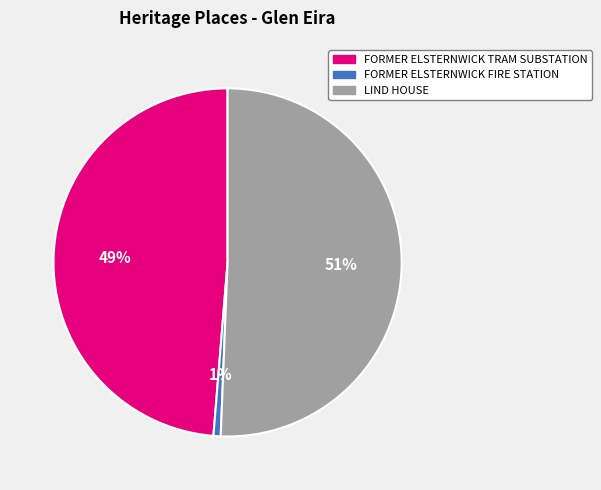

Which category has the smallest portion of the pie?

FORMER ELSTERNWICK FIRE STATION